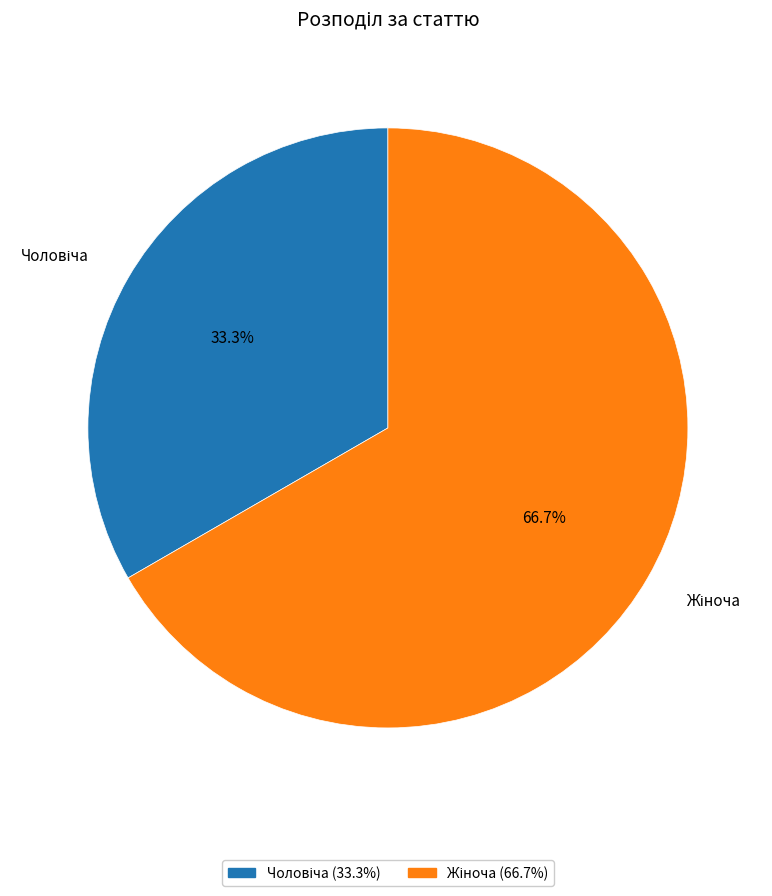

Does any single category account for the majority?

Yes